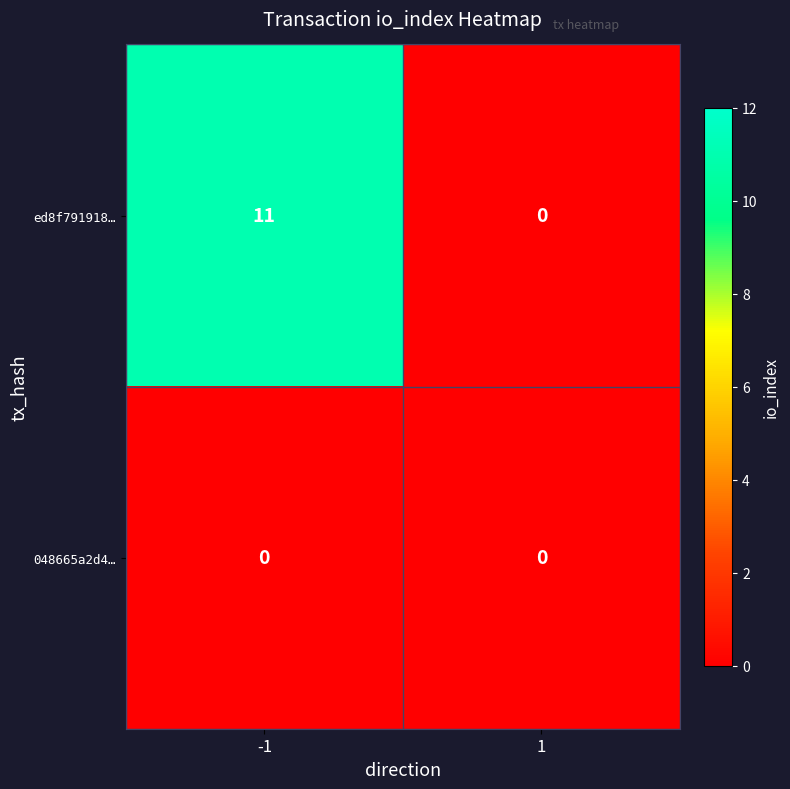

Reading left to right, what are all the values shown in this chart?

ed8f791918…: -1=11	1=0
048665a2d4…: -1=0	1=0